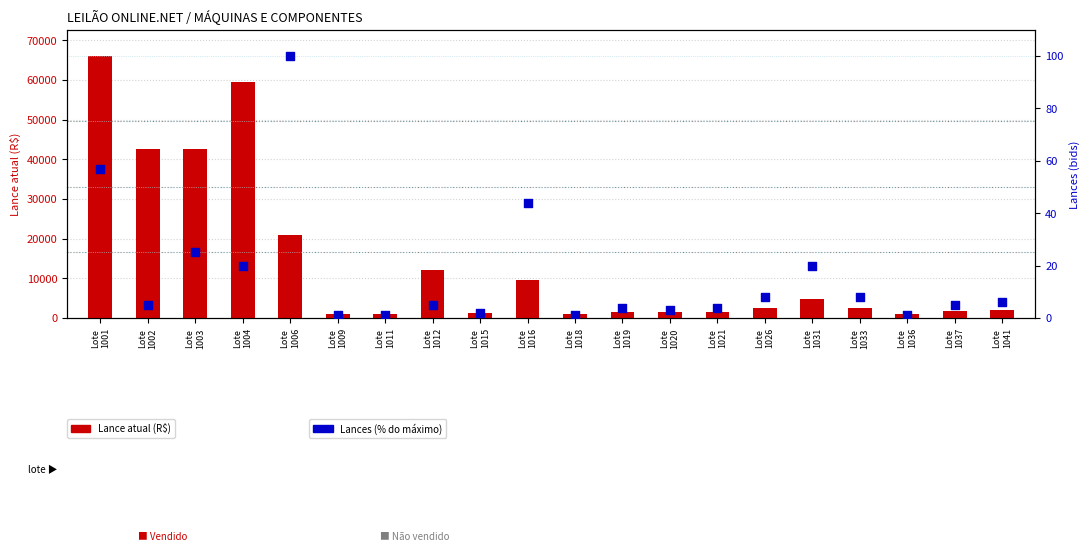

At which category is the sum across all series the highest?

Lote
1001